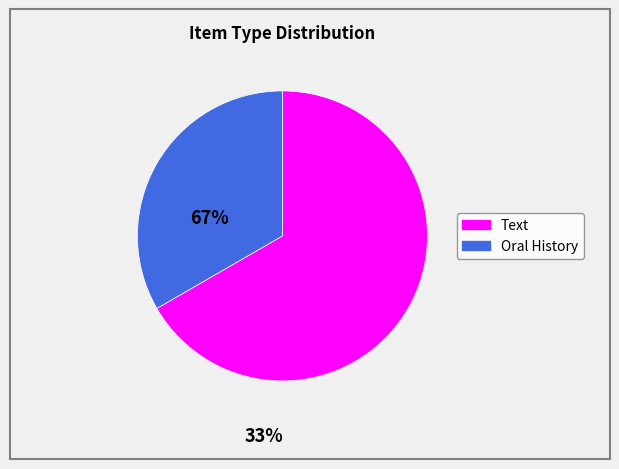

Count the number of slices in the pie.

2